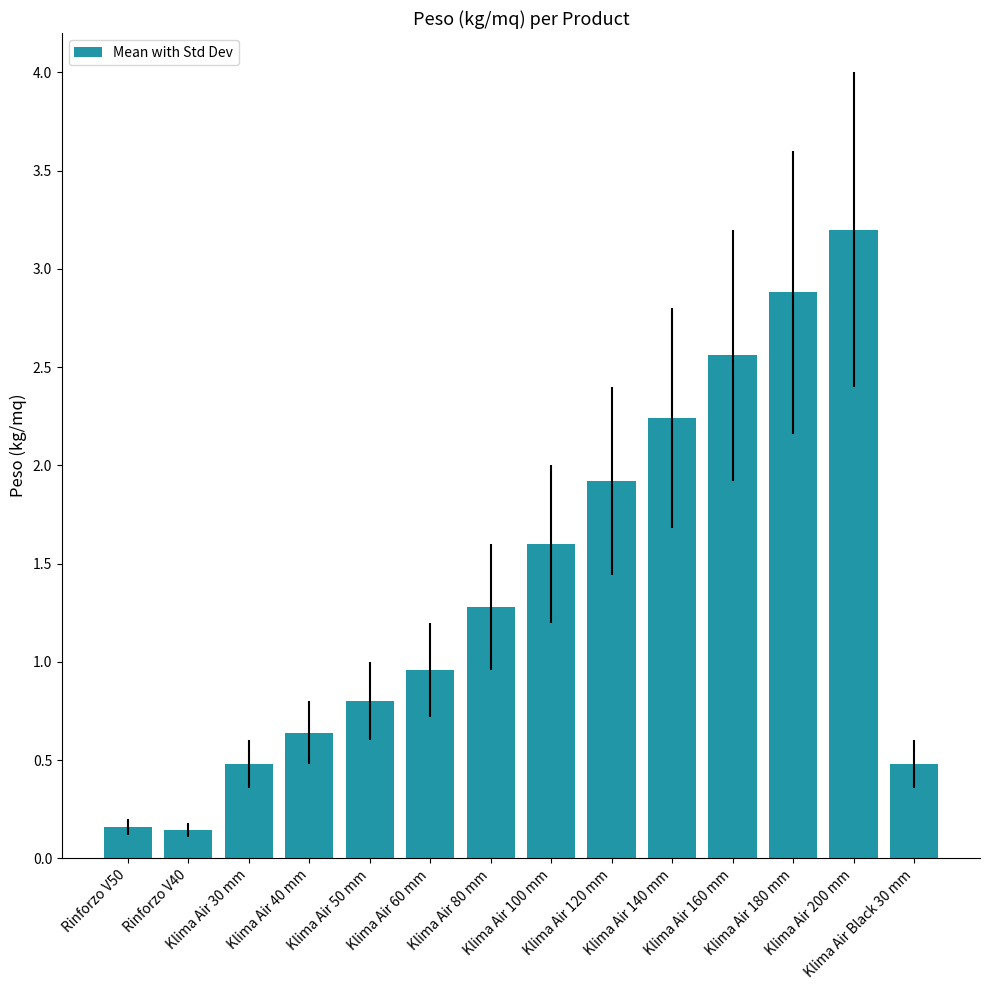

Does the chart contain stacked bars?

No